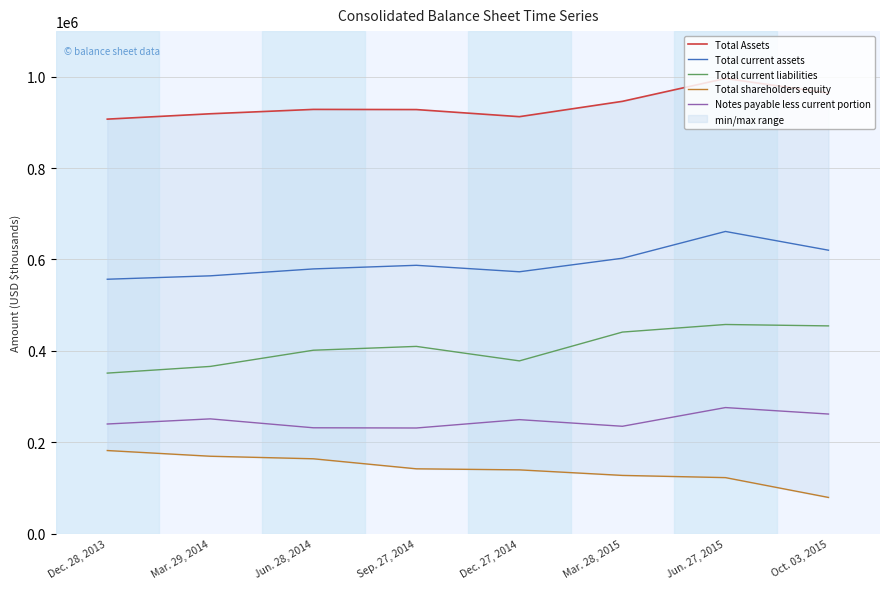

At how many categories does at least one series exceed 174361?

8